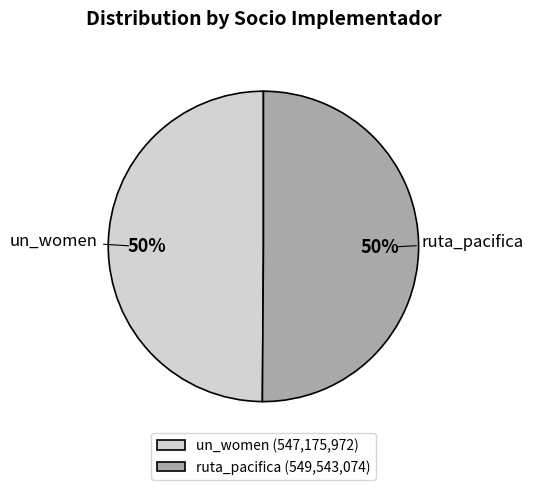

Do un_women and ruta_pacifica together represent more than half of the pie?

Yes